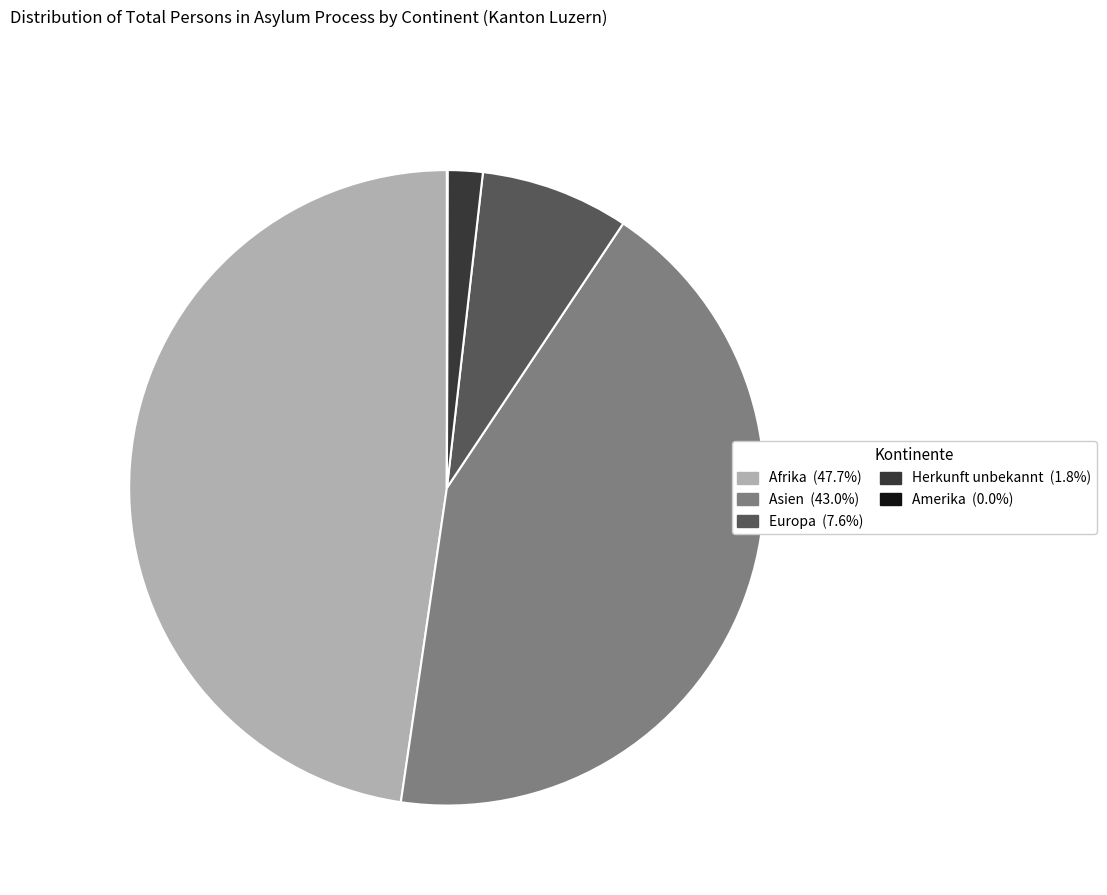

Is there a majority slice in this chart?

No